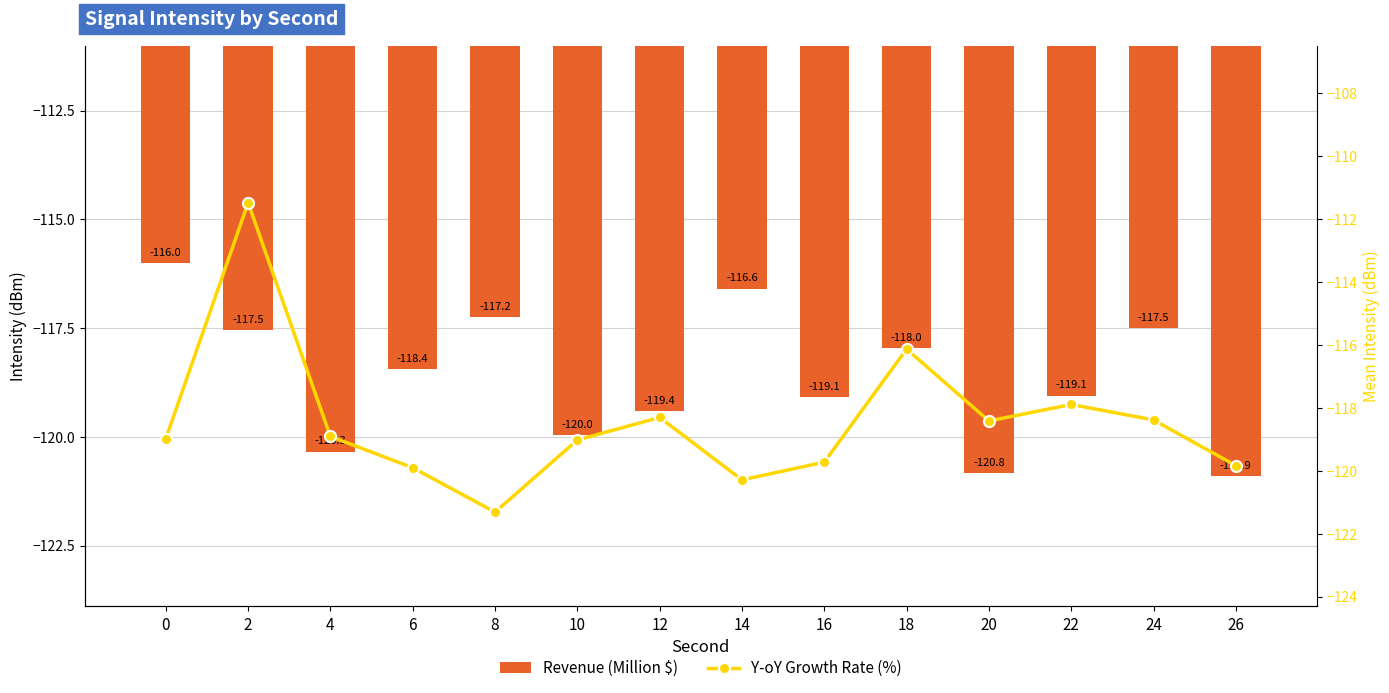

How many distinct data groups are displayed?

2